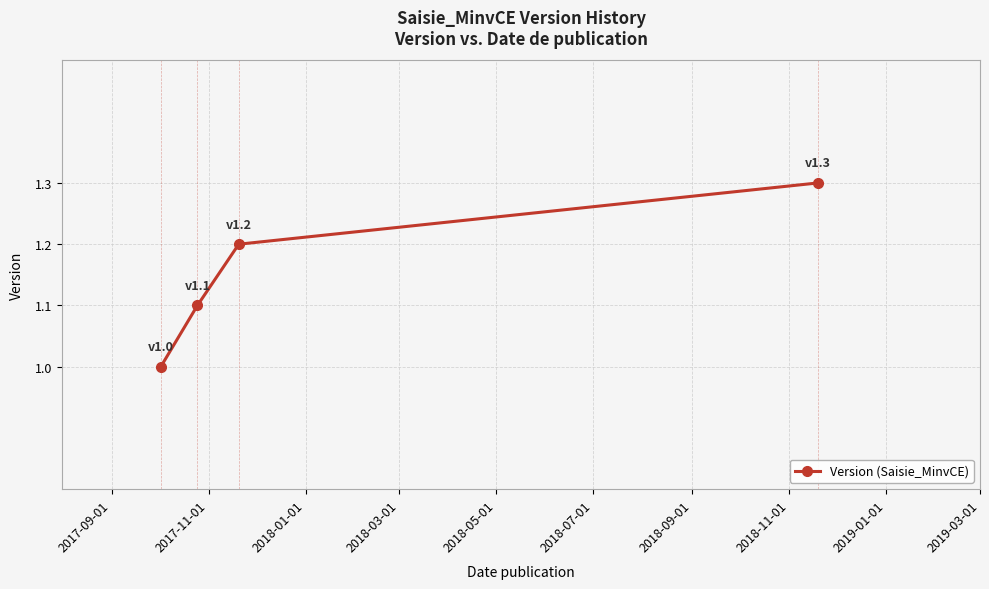

What is the minimum value shown in the chart?

1.0